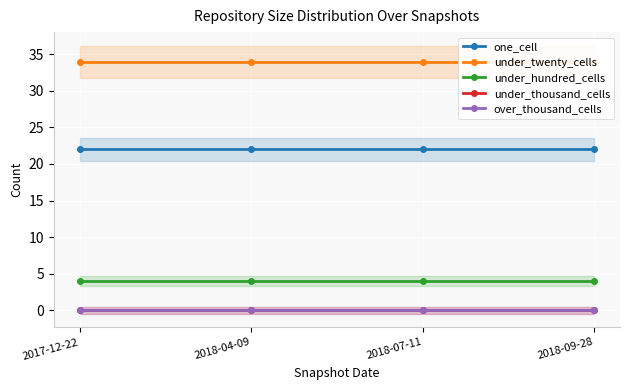

Rank the categories by under_hundred_cells value from lowest to highest.

2017-12-22, 2018-04-09, 2018-07-11, 2018-09-28